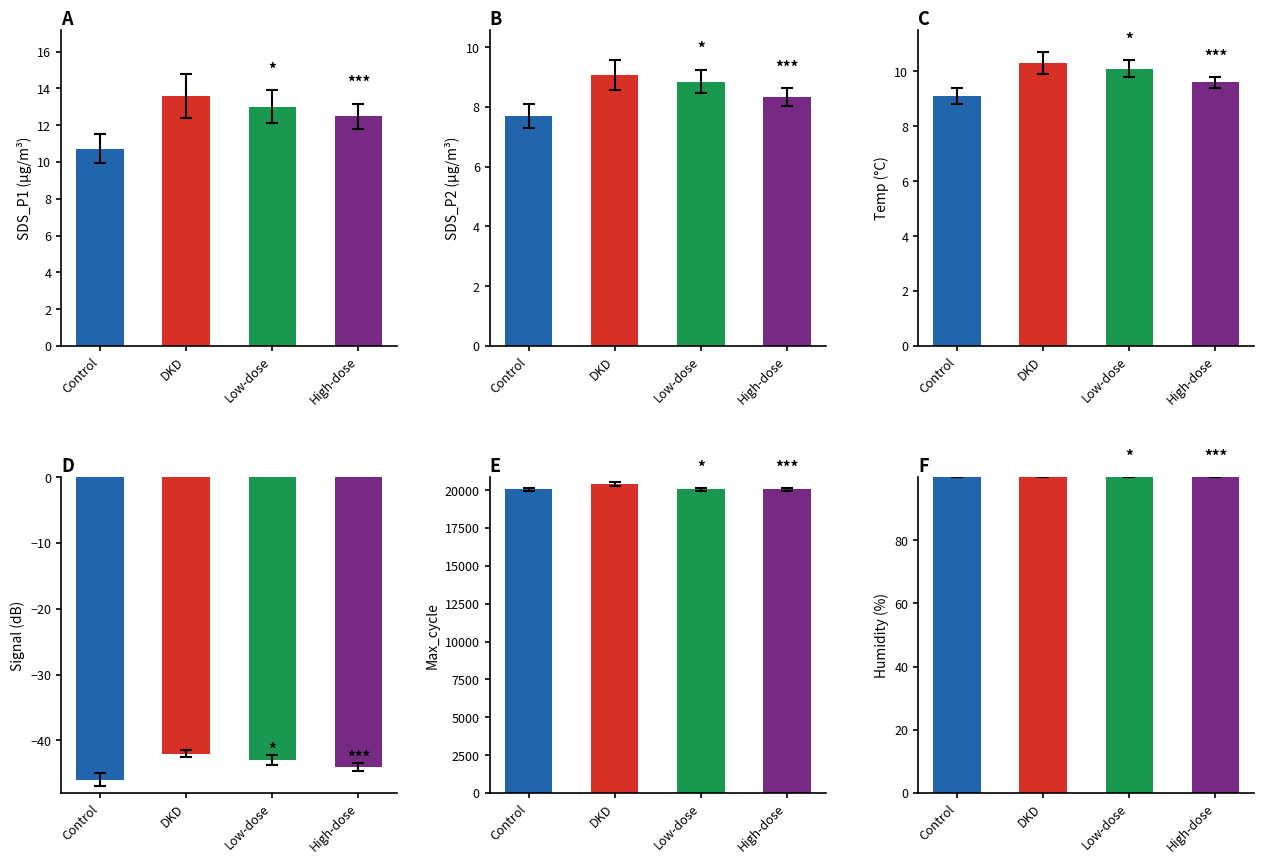

Is the value of Temp at 2 greater than the value of Humidity at 8?

No